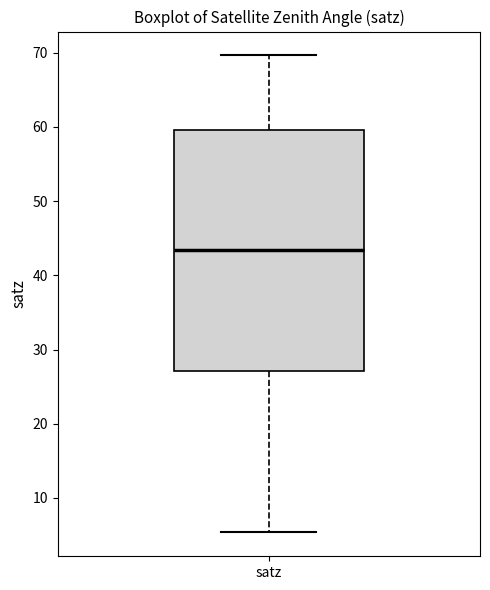

Transcribe this box plot: give where the median line is, the range the box spans, and where the two whiskers end, as read against the y-axis. The values are not printed on the chart, so give them approximately, as read against the axis.

median 43, box 27 to 60, whiskers 5 to 70